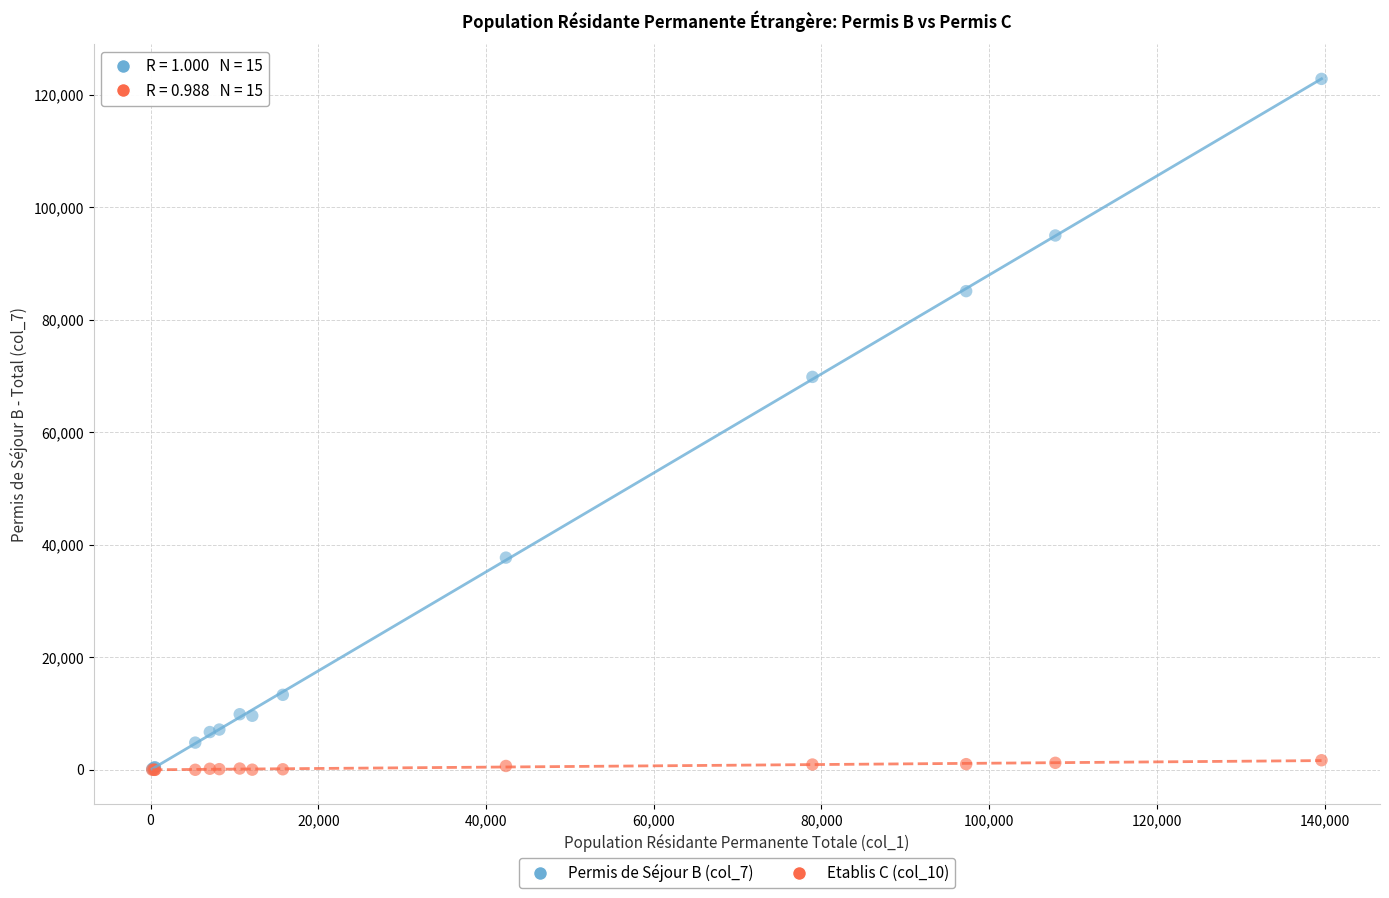

Across all series, what Y value is closest to 61410?

69850